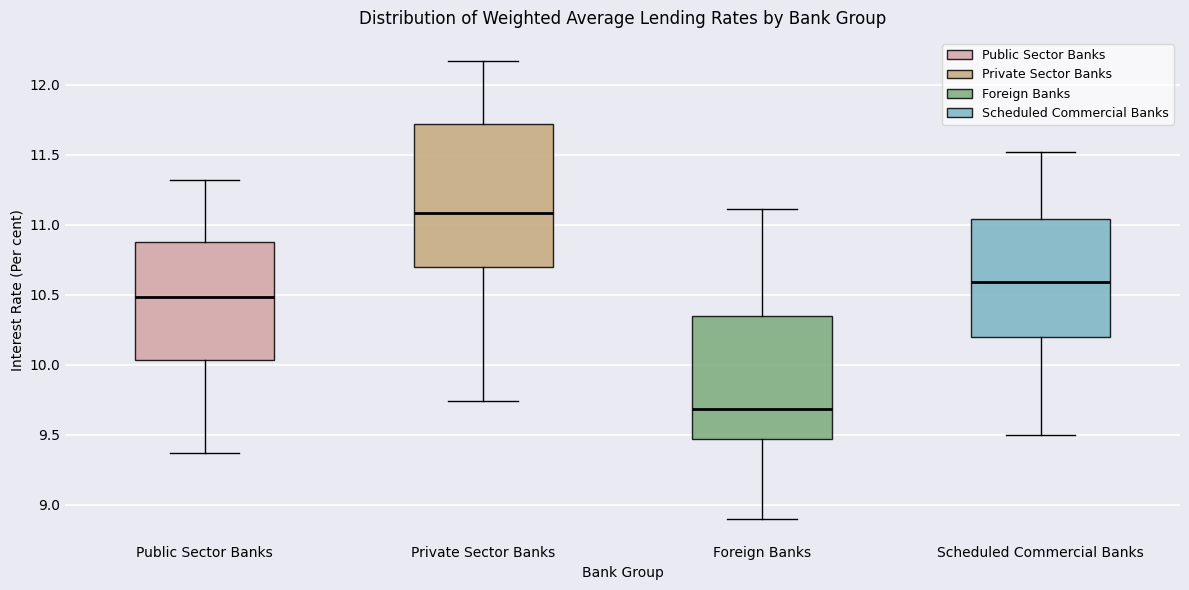

Where does the upper whisker of the box for Private Sector Banks end on the y-axis? The values are not printed on the chart, so give them approximately, as read against the axis.

12.15